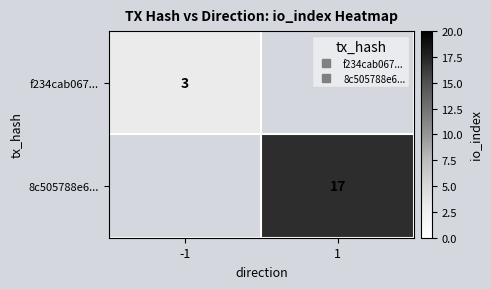

At which label does f234cab067... reach its minimum?

-1